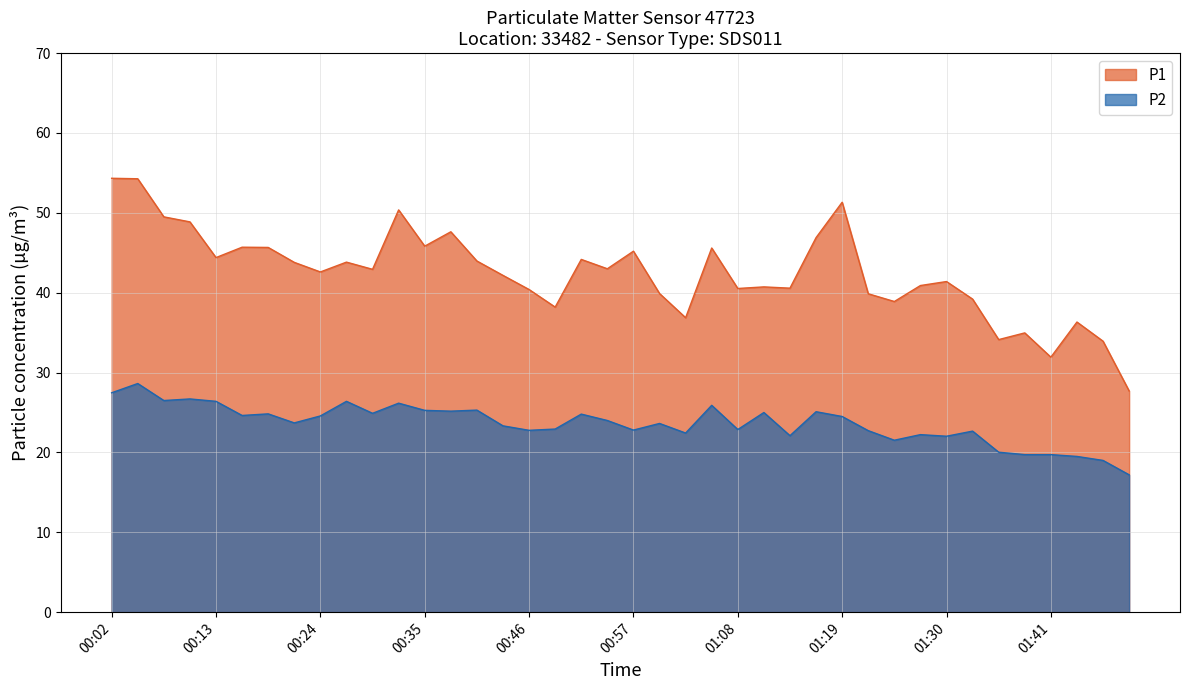

What are all the series names shown in the legend?

P1, P2